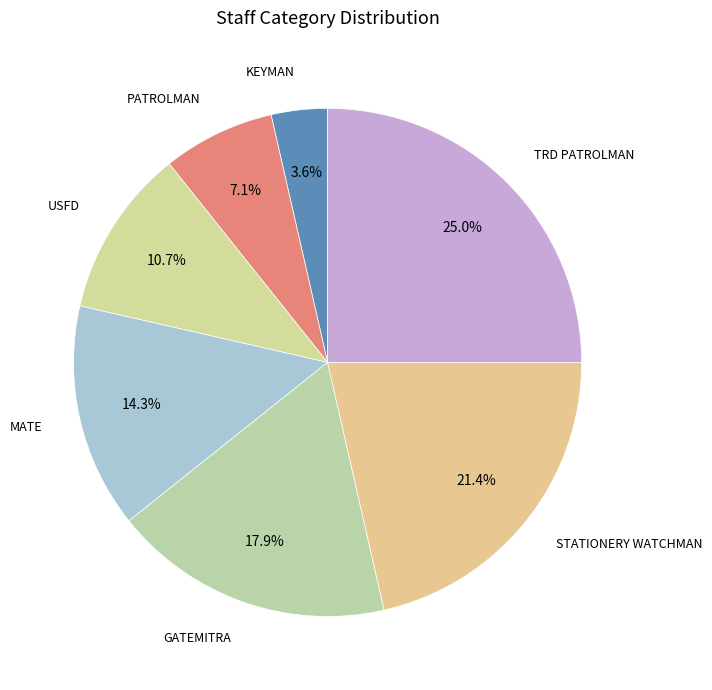

How many slices are in this pie chart?

7